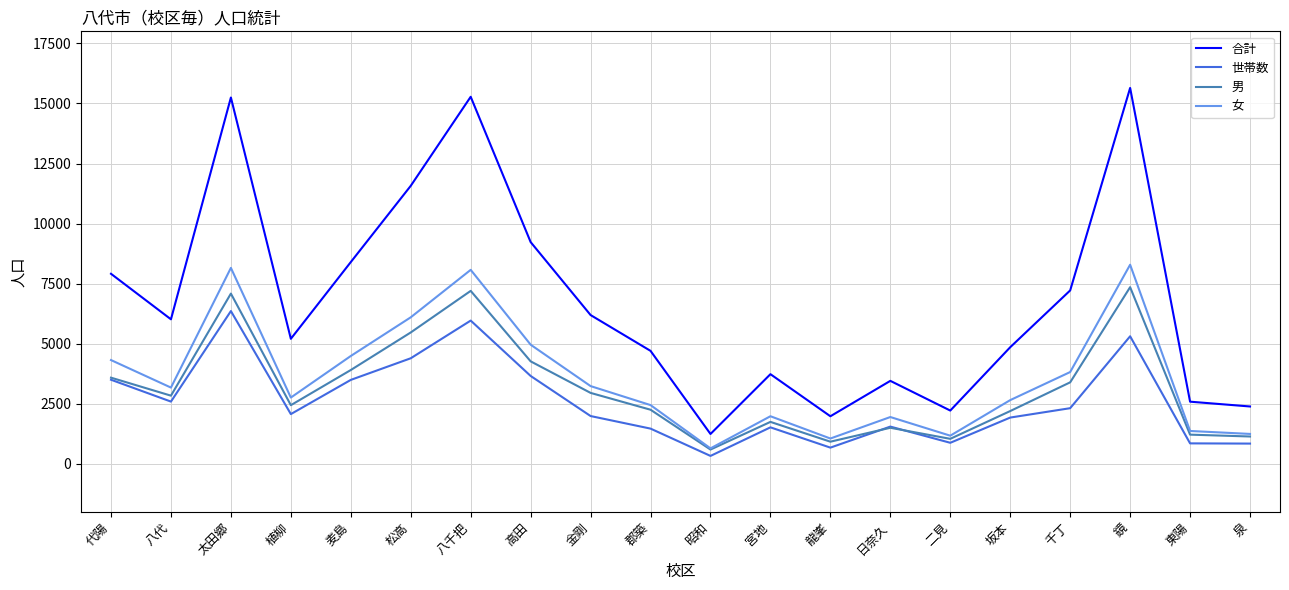

What is the difference between the highest and lowest values at 坂本?

2927